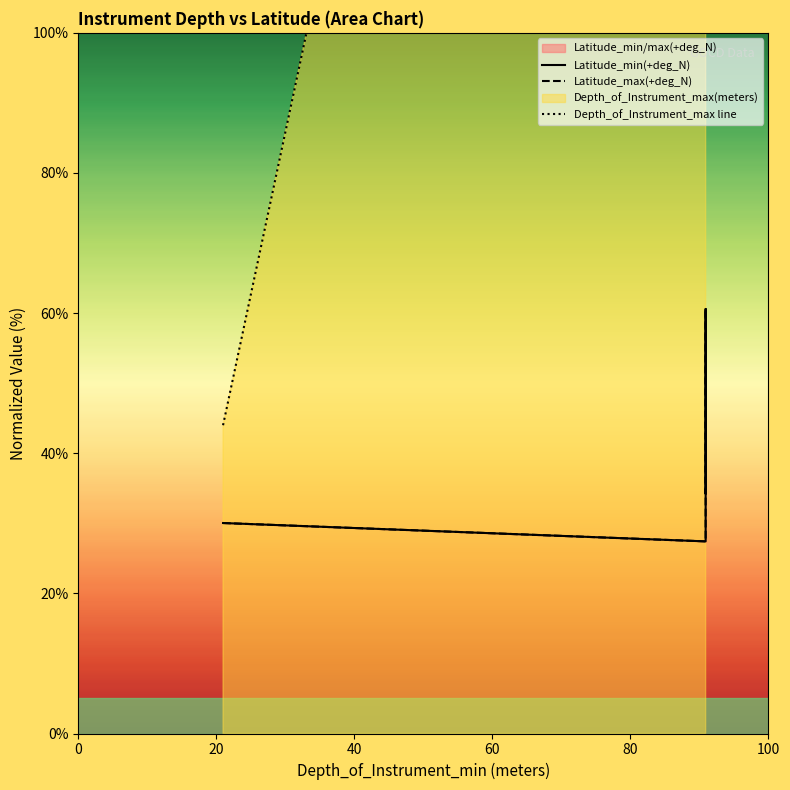

True or false: Latitude_max(+deg_N) and Latitude_min(+deg_N) intersect in this chart.

False